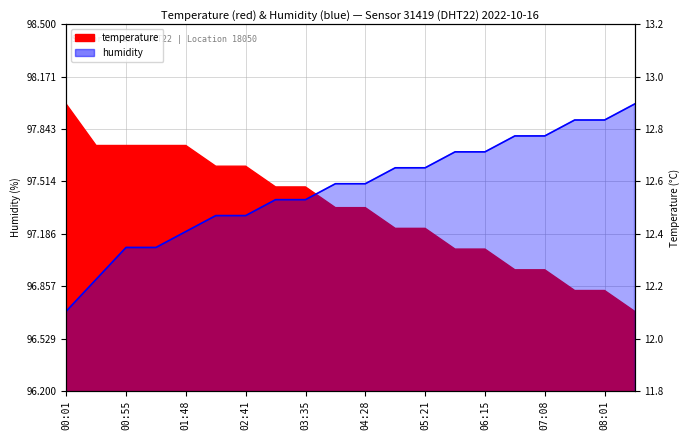

The value at 06:41 is 97.8. True or false?

True